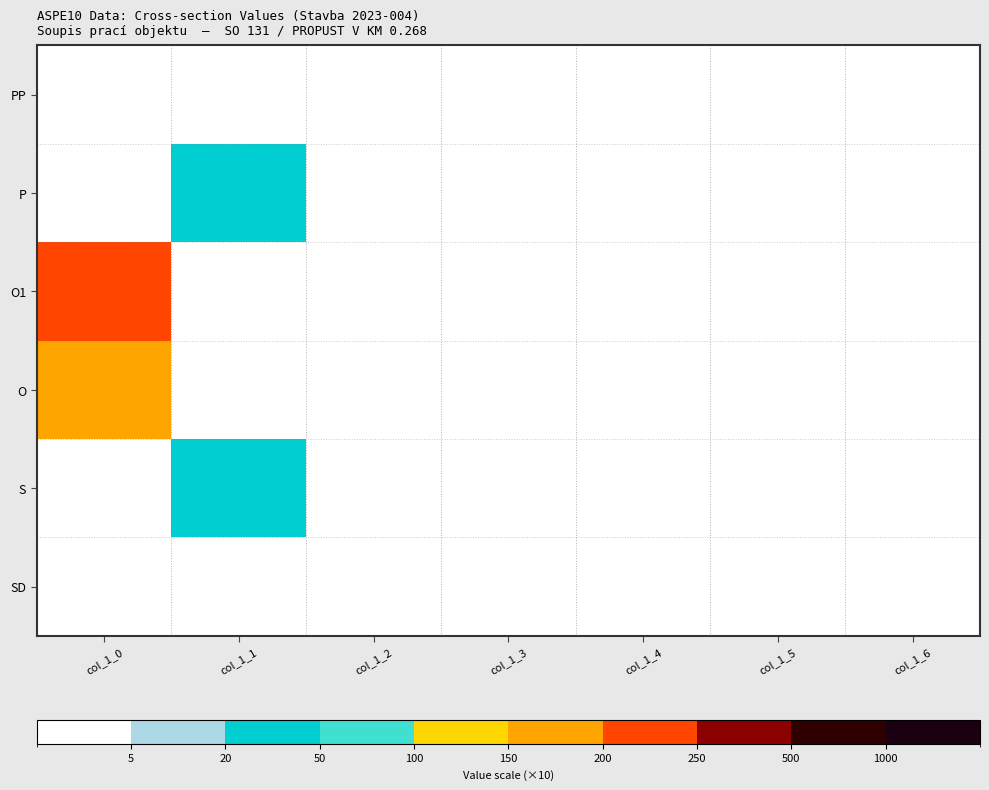

Reading left to right, extract all data points from this chart.

SD: col_1_0=2	col_1_1=2	col_1_2=2	col_1_3=2	col_1_4=2	col_1_5=2	col_1_6=2
S: col_1_0=2	col_1_1=30	col_1_2=2	col_1_3=2	col_1_4=2	col_1_5=2	col_1_6=2
O: col_1_0=150	col_1_1=2	col_1_2=2	col_1_3=2	col_1_4=2	col_1_5=2	col_1_6=2
O1: col_1_0=210	col_1_1=2	col_1_2=2	col_1_3=2	col_1_4=2	col_1_5=2	col_1_6=2
P: col_1_0=2	col_1_1=20	col_1_2=2	col_1_3=2	col_1_4=2	col_1_5=2	col_1_6=2
PP: col_1_0=2	col_1_1=2	col_1_2=2	col_1_3=2	col_1_4=2	col_1_5=2	col_1_6=2